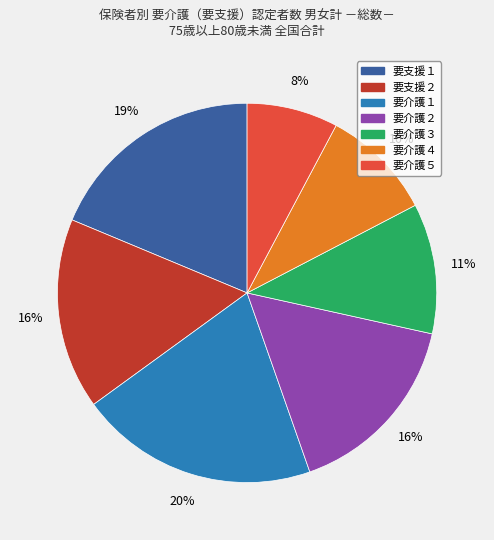

Which has a higher value, 要介護２ or 要介護４?

要介護２